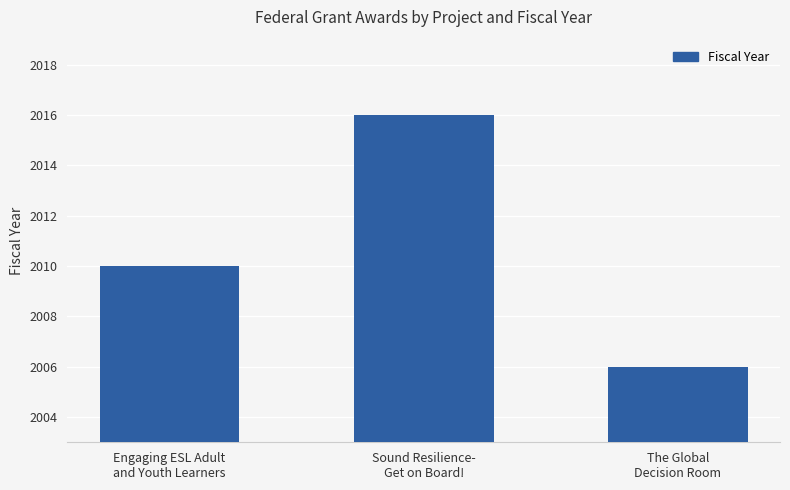

Reading right to left, transcribe all the data shown in this chart.

The Global
Decision Room=2006	Sound Resilience-
Get on Board!=2016	Engaging ESL Adult
and Youth Learners=2010